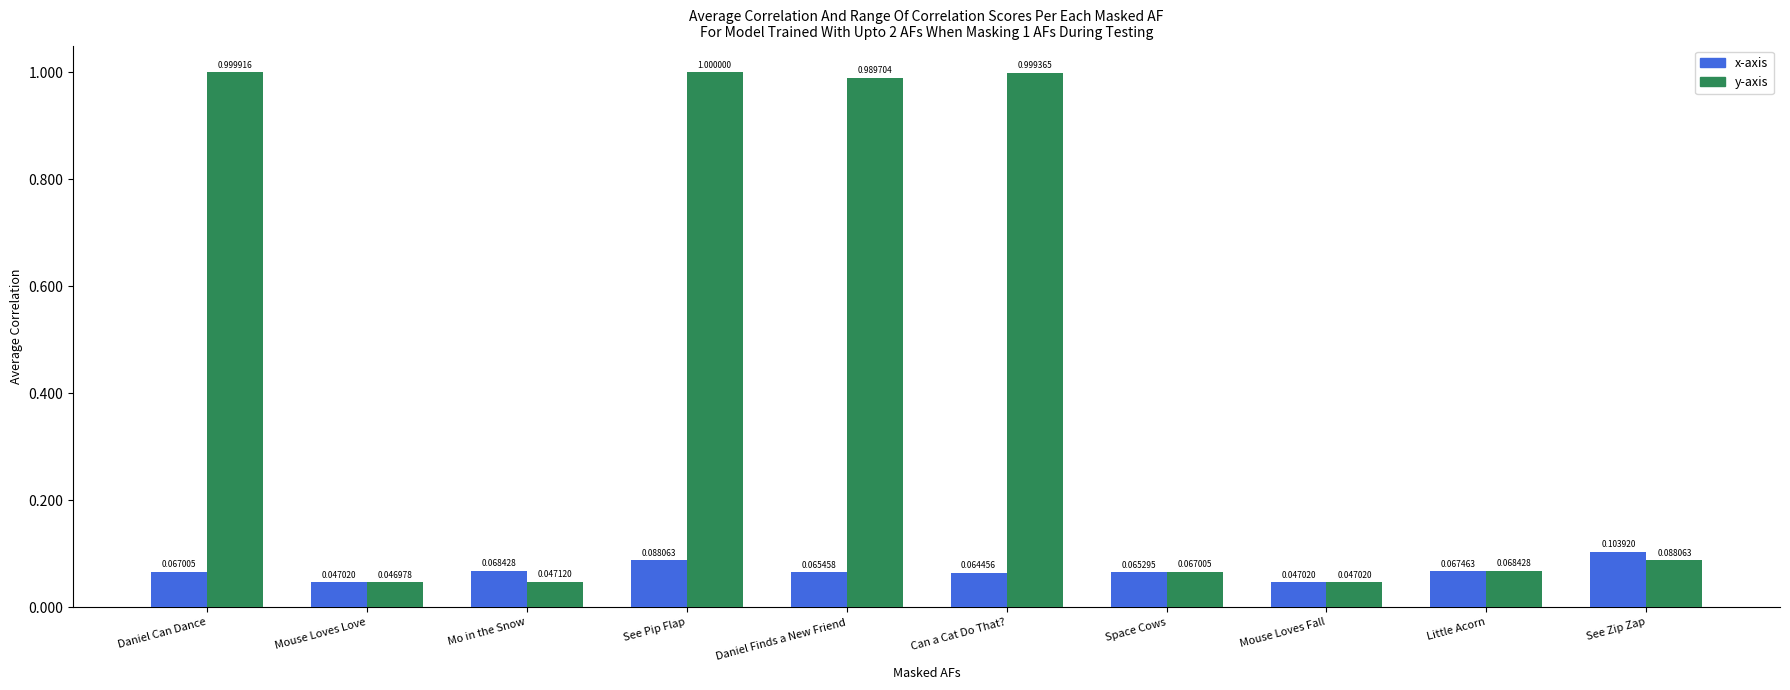

What is the total value across all series at Daniel Finds a New Friend?

1.1